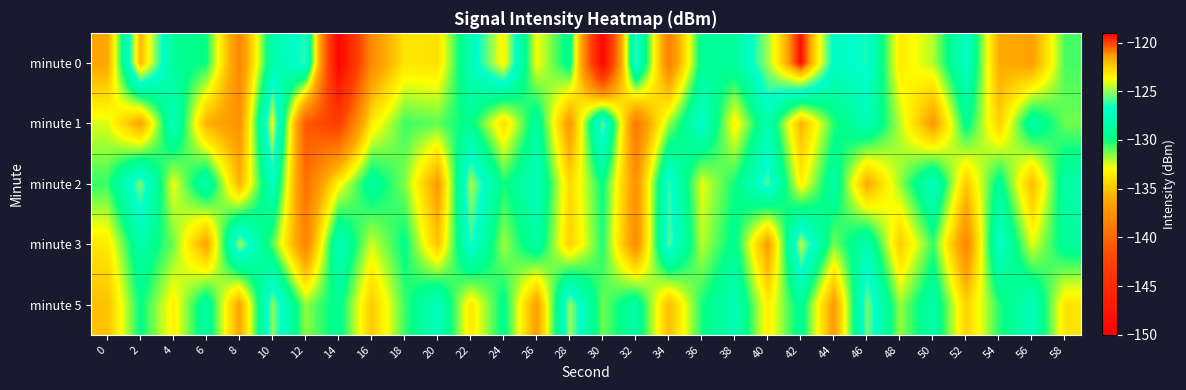

Which series has the widest spread of values?

minute 0